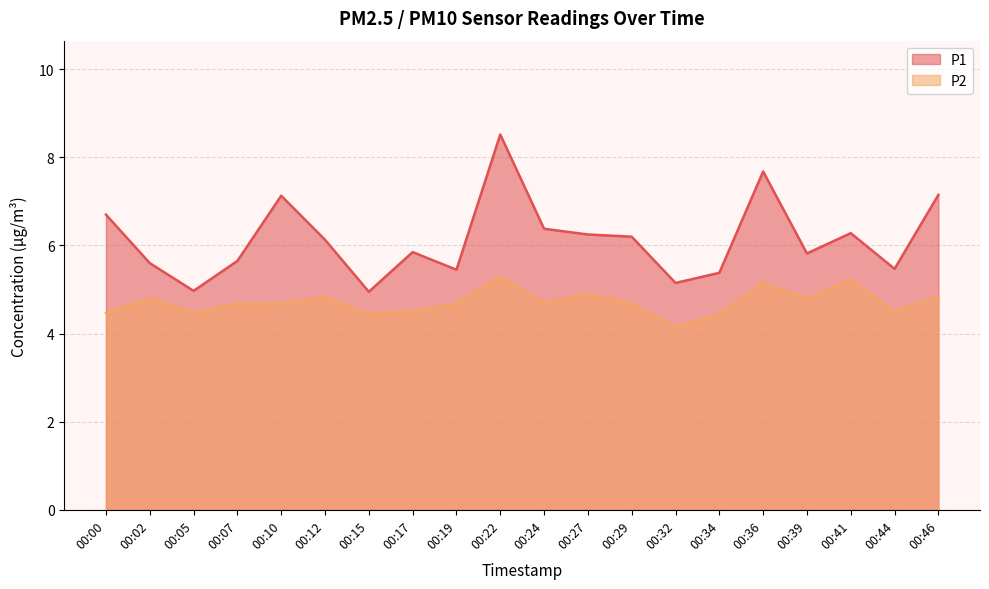

Rank the series at 00:46 from highest to lowest value.

P1, P2